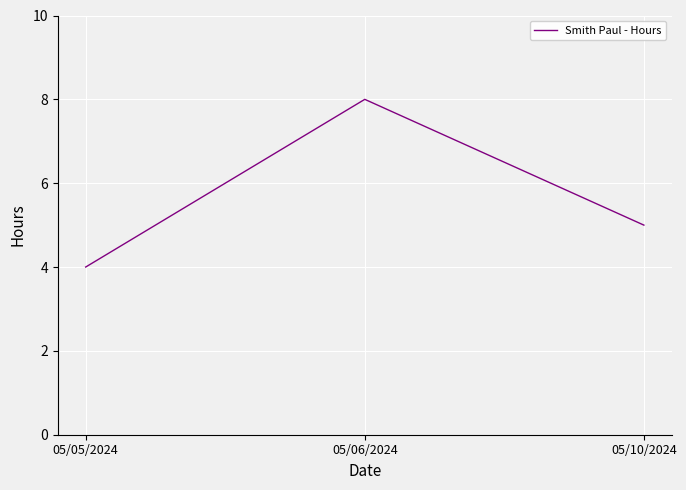

What is the minimum value shown in the chart?

4